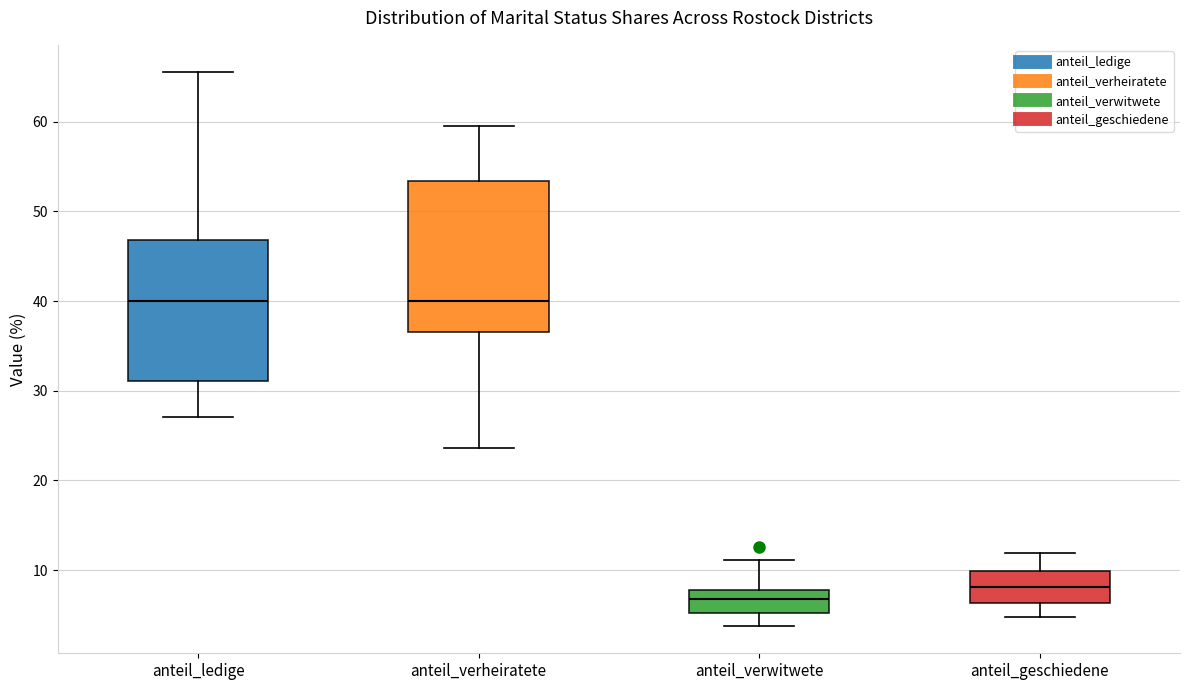

Reading left to right, transcribe this box plot: for each box, give where its median line is, the range the box spans, and where its two whiskers end, as read against the y-axis. The values are not printed on the chart, so give them approximately, as read against the axis.

anteil_ledige: median 40, box 31 to 47, whiskers 27 to 66
anteil_verheiratete: median 40, box 37 to 53, whiskers 24 to 60
anteil_verwitwete: median 7, box 5 to 8, whiskers 4 to 11
anteil_geschiedene: median 8, box 6 to 10, whiskers 5 to 12